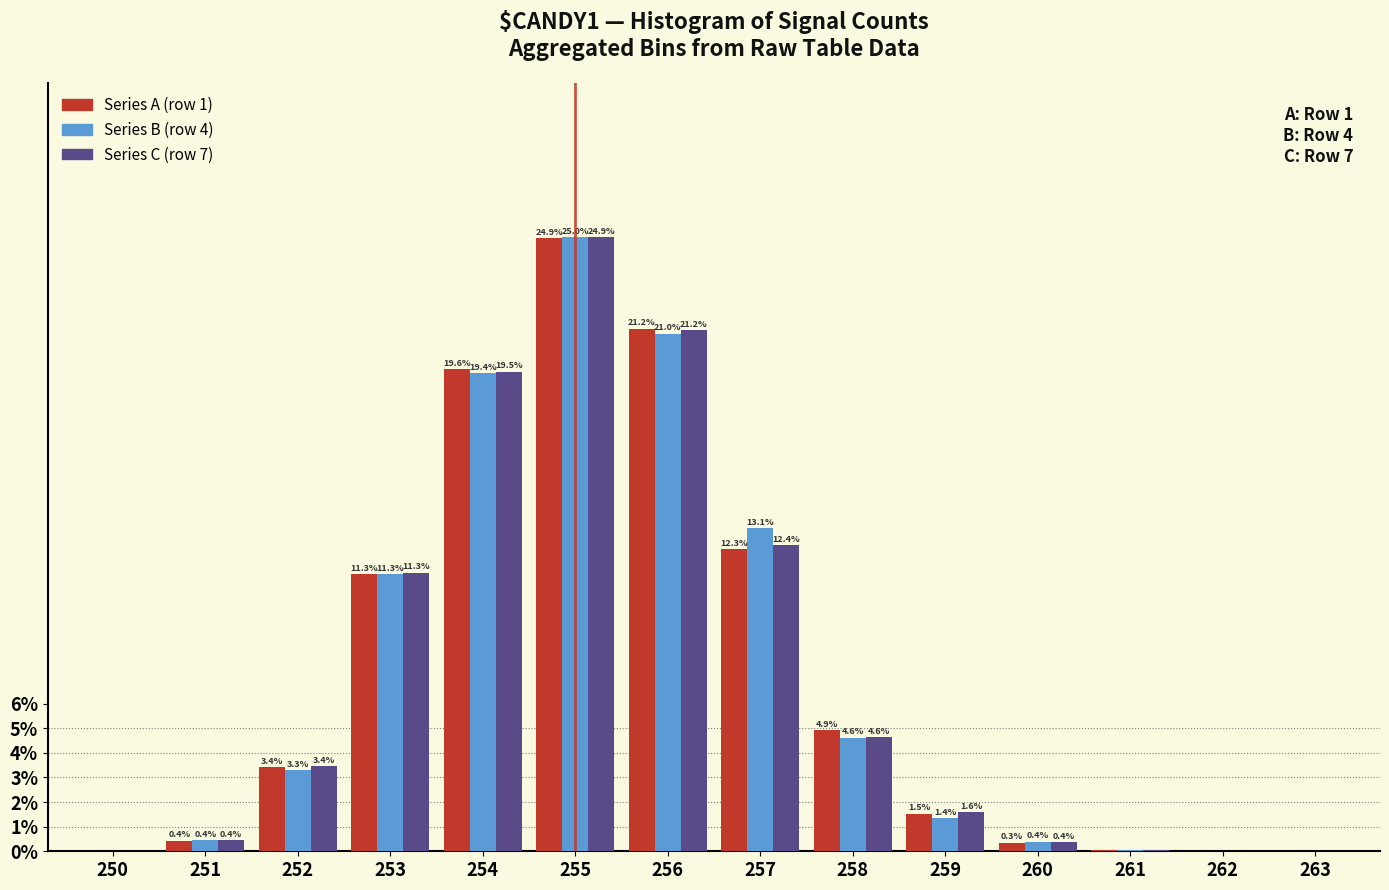

What is the total value across all series at 254?

58.5